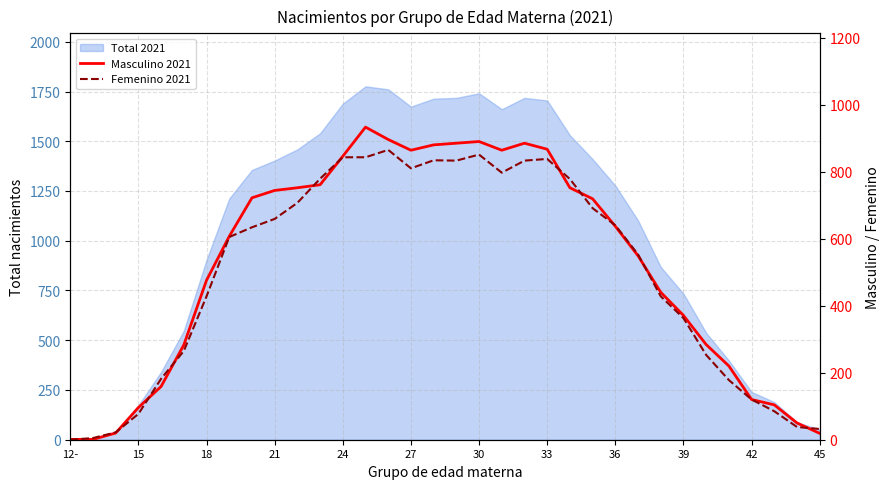

The Masculino 2021 series shows 488 at 27. True or false?

False